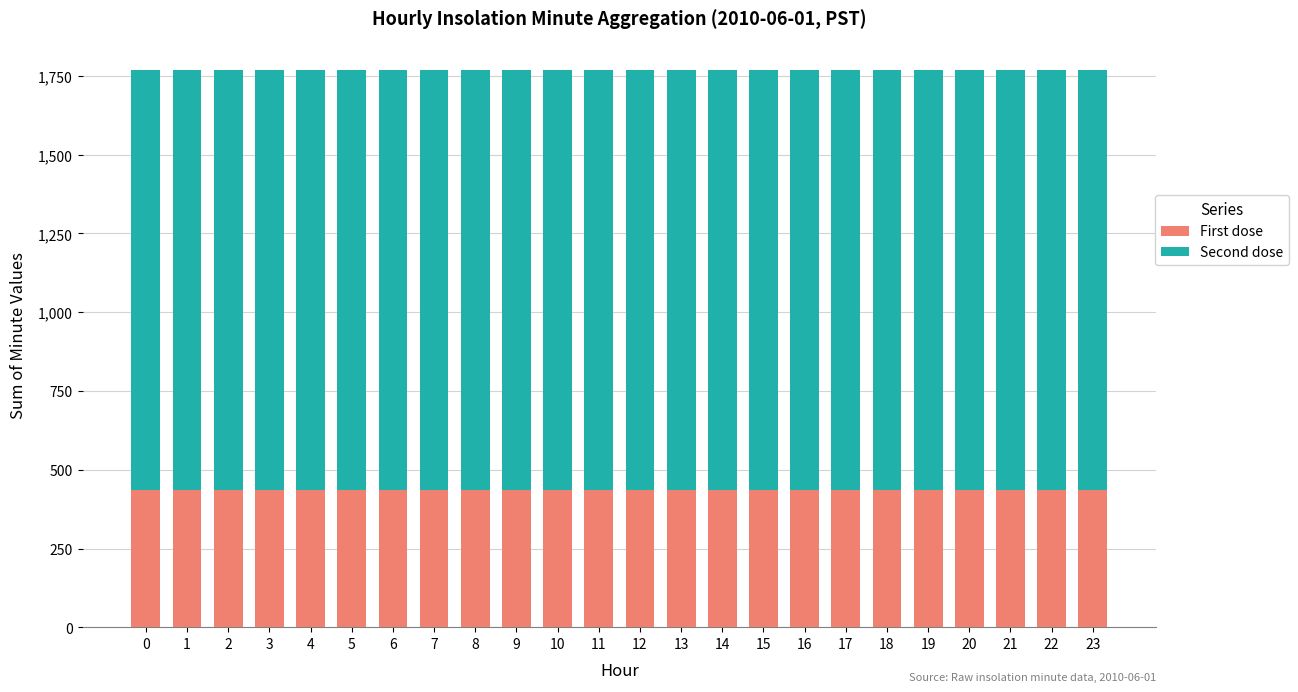

What is the total value across all series at 13?

1770